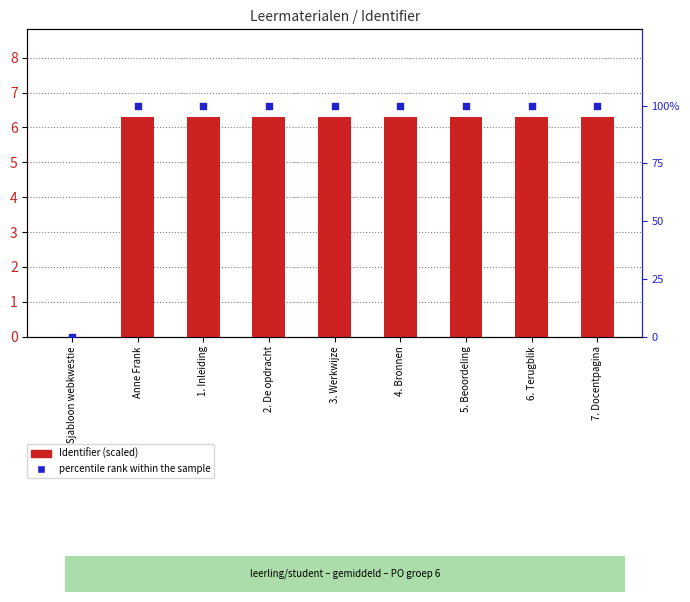

Which series has the widest spread of Y values?

percentile rank within the sample